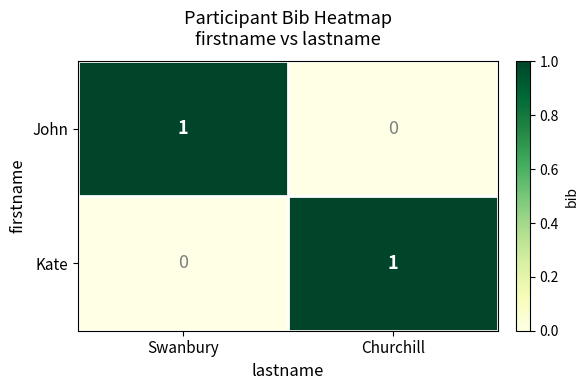

Reading left to right, what are all the values shown in this chart?

John: Swanbury=1	Churchill=0
Kate: Swanbury=0	Churchill=1